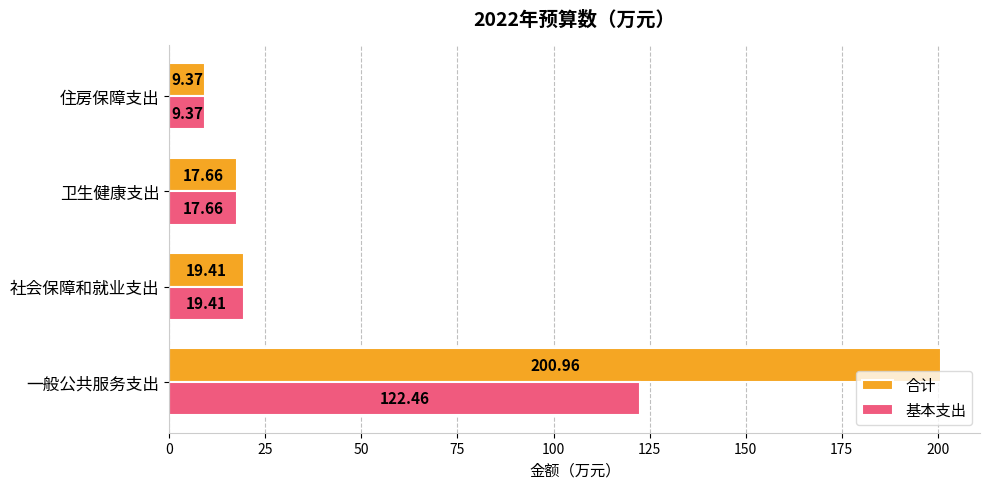

Where is 合计 nearest to the value 105?

社会保障和就业支出